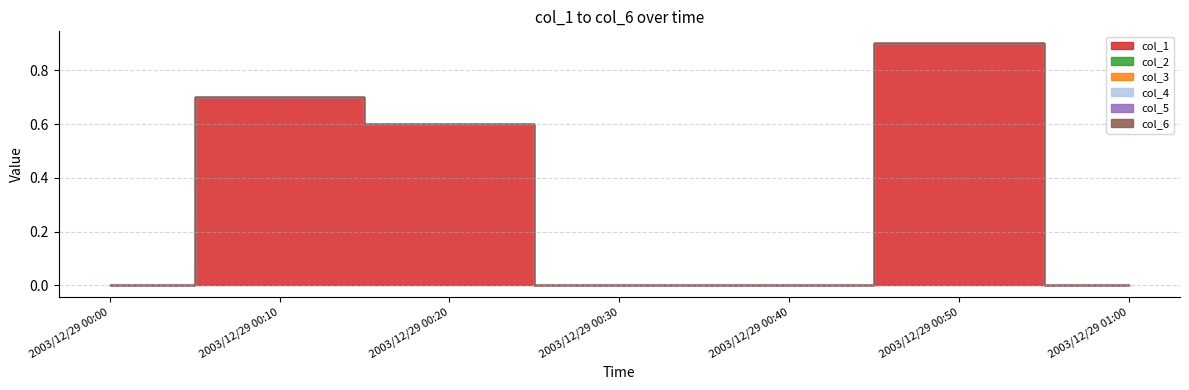

At 2003/12/29 00:30, list the series in order from smallest to largest.

col_1, col_2, col_3, col_4, col_5, col_6